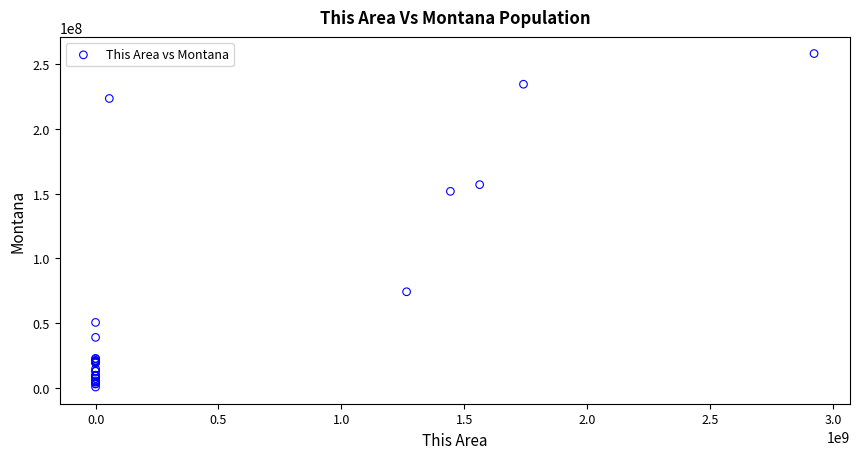

What Y value in the scatter plot is closest to 129403978?

151781326